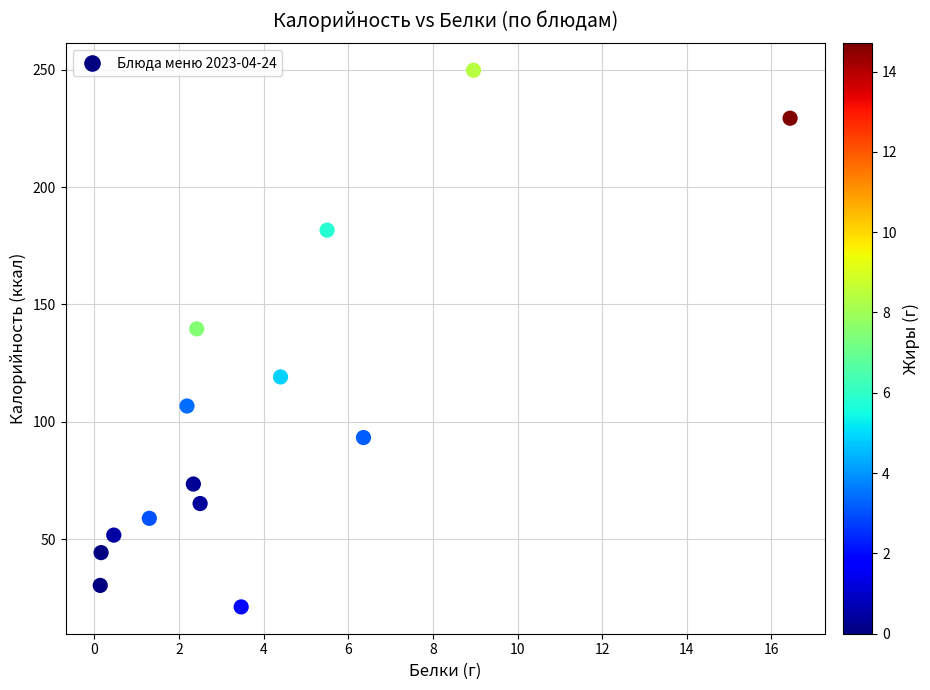

What Y value in the scatter plot is closest to 135?

139.6